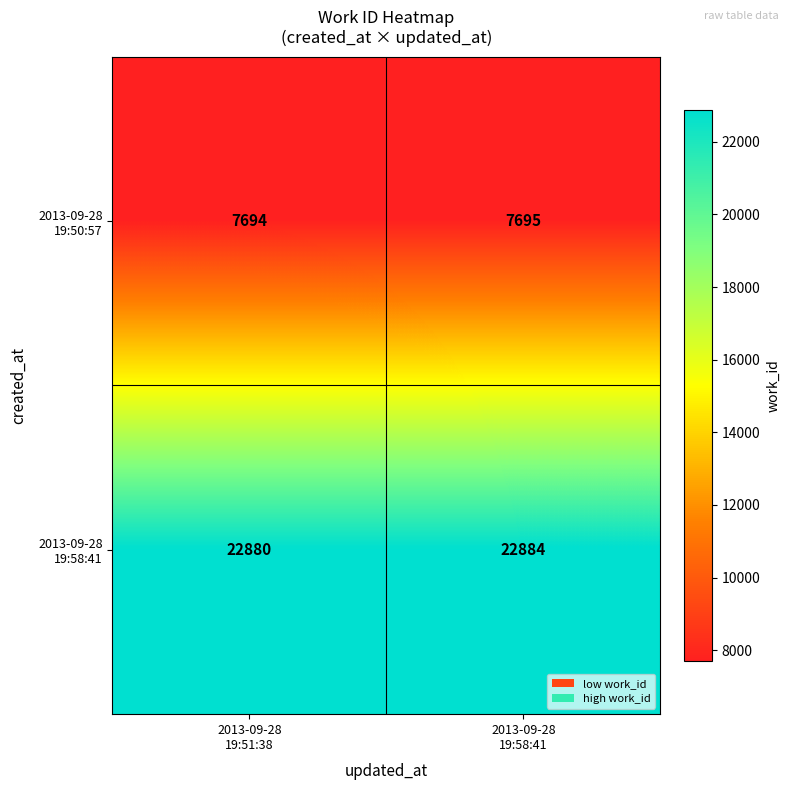

What is the maximum value shown in the chart?

22884